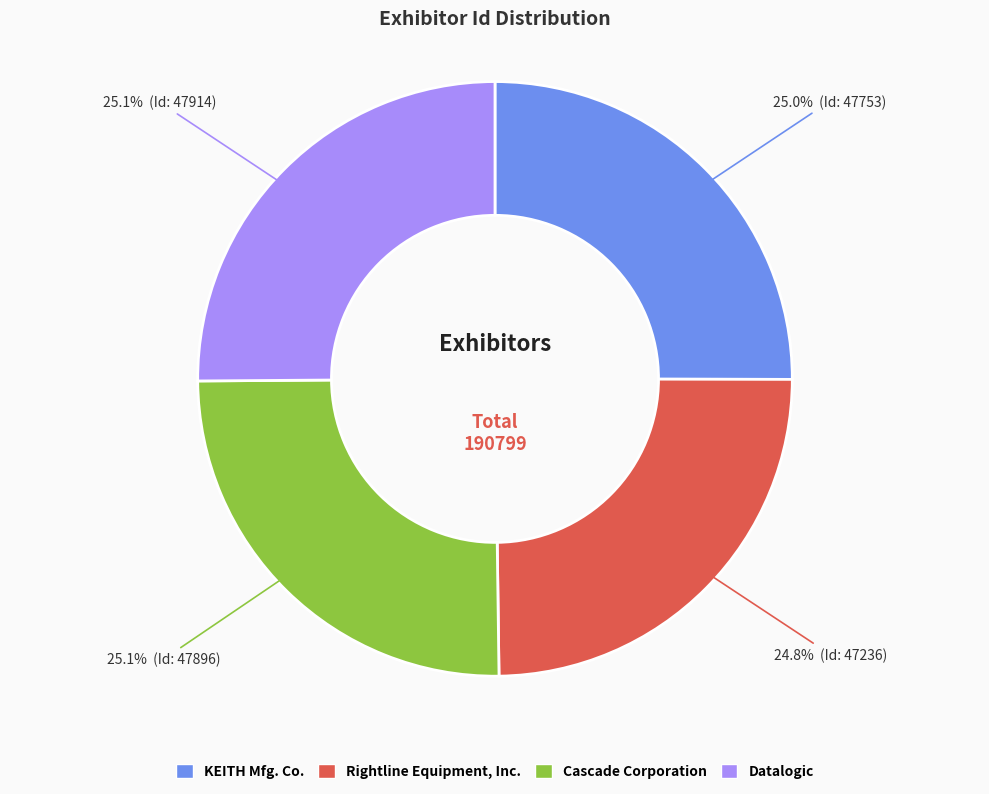

What is the ratio of the value at Datalogic to the value at Rightline Equipment, Inc.?

1.0